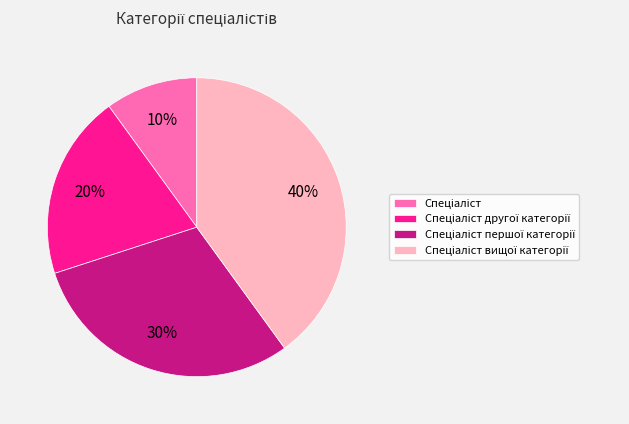

Does any single category account for the majority?

No